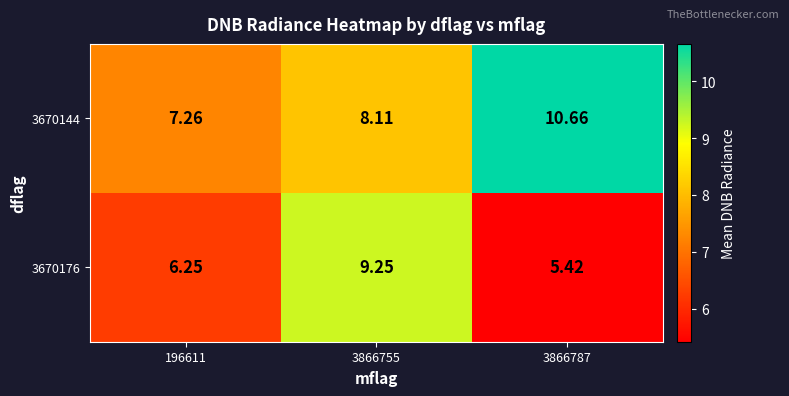

What is the greatest value displayed?

10.7